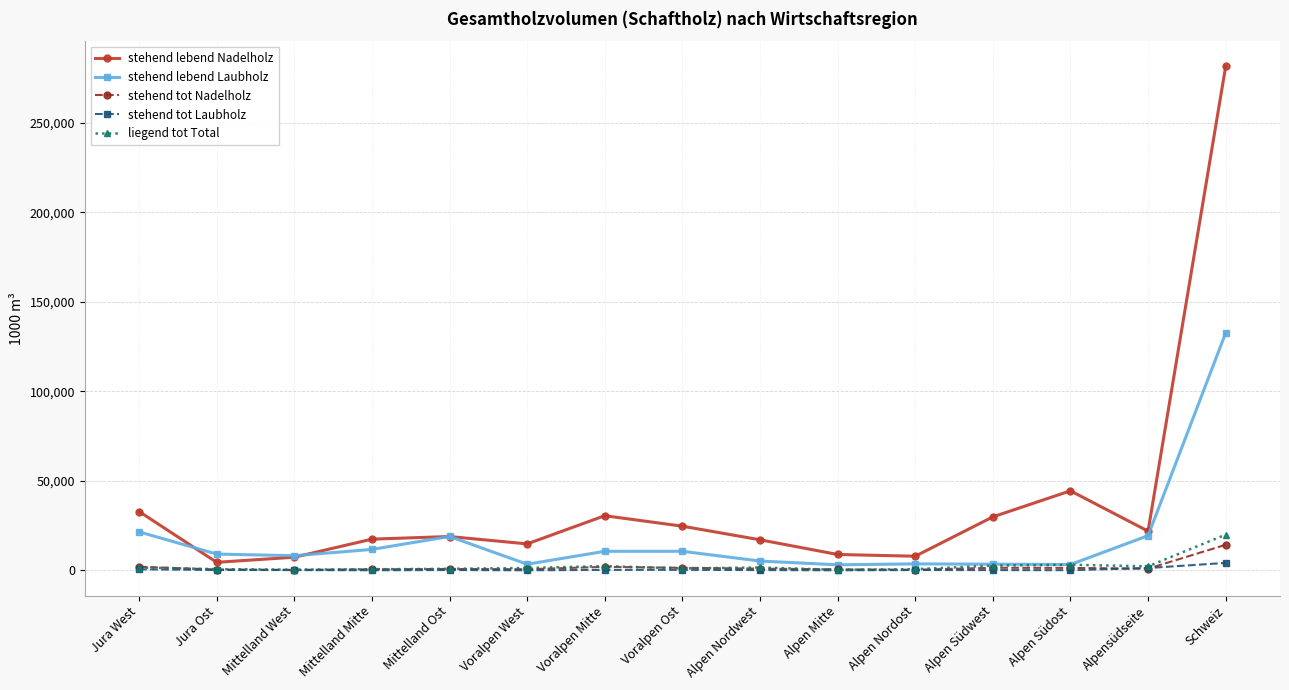

Which category has the highest value in the stehend lebend Nadelholz series?

Schweiz